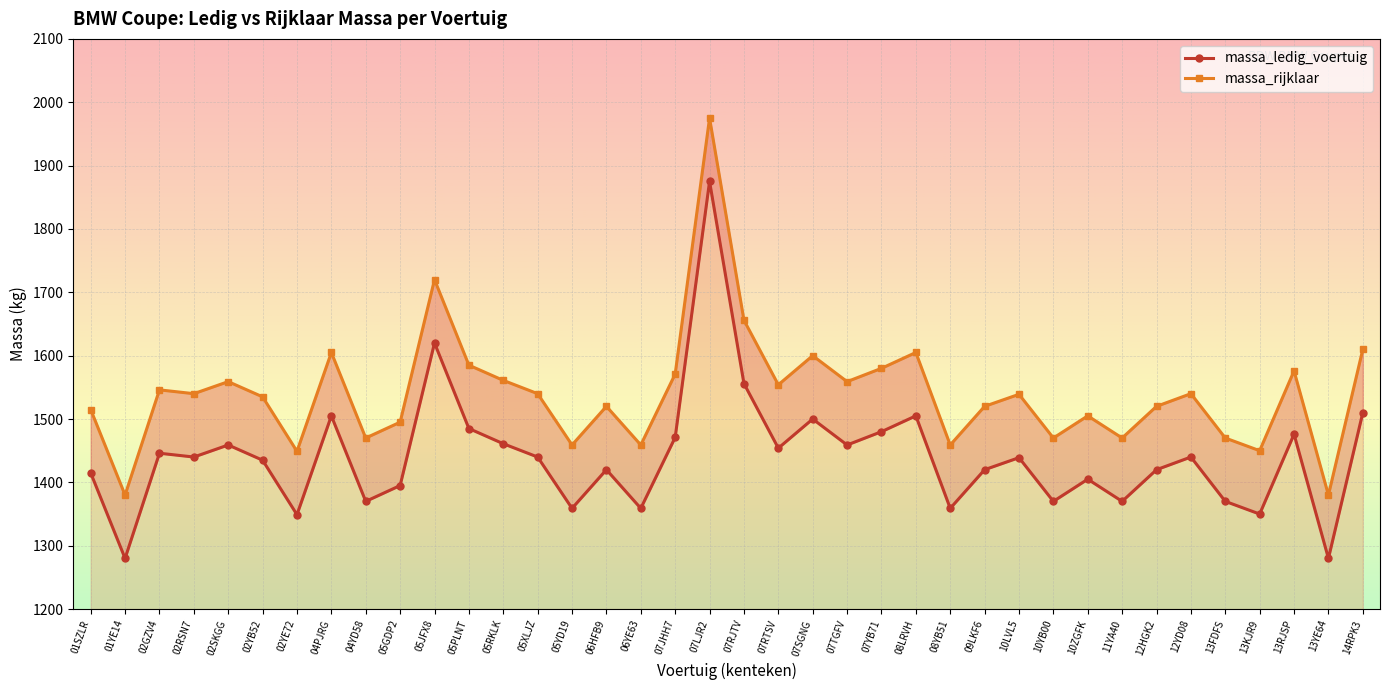

List the labels in order of massa_rijklaar value, largest first.

07LJR2, 05JFX8, 07RJTV, 14RPK3, 04PJRG, 08LRVH, 07SGNG, 05PLNT, 07YB71, 13RJSP, 07JHH7, 05RKLK, 02SKGG, 07TGFV, 07RTSV, 02GZV4, 02RSN7, 05XLJZ, 12YD08, 10LVL5, 02YB52, 06HFB9, 09LKF6, 12HGK2, 01SZLR, 10ZGFK, 05GDP2, 04YD58, 10YB00, 11YA40, 13FDFS, 05YD19, 06YE63, 08YB51, 13KJR9, 02YE72, 01YE14, 13YE64